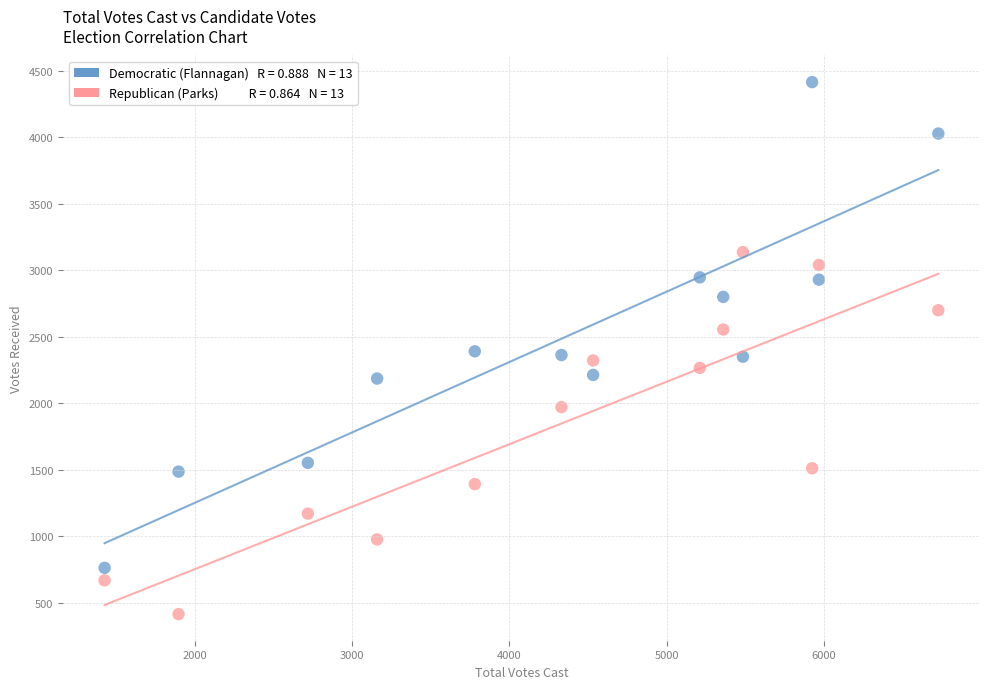

Across all data points, what is the range of Y values (max minus min)?

4002